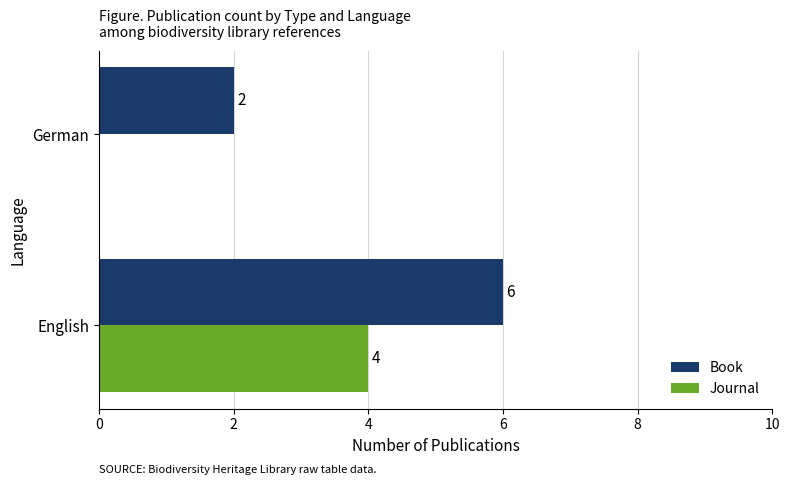

Read the Book value at English.

6